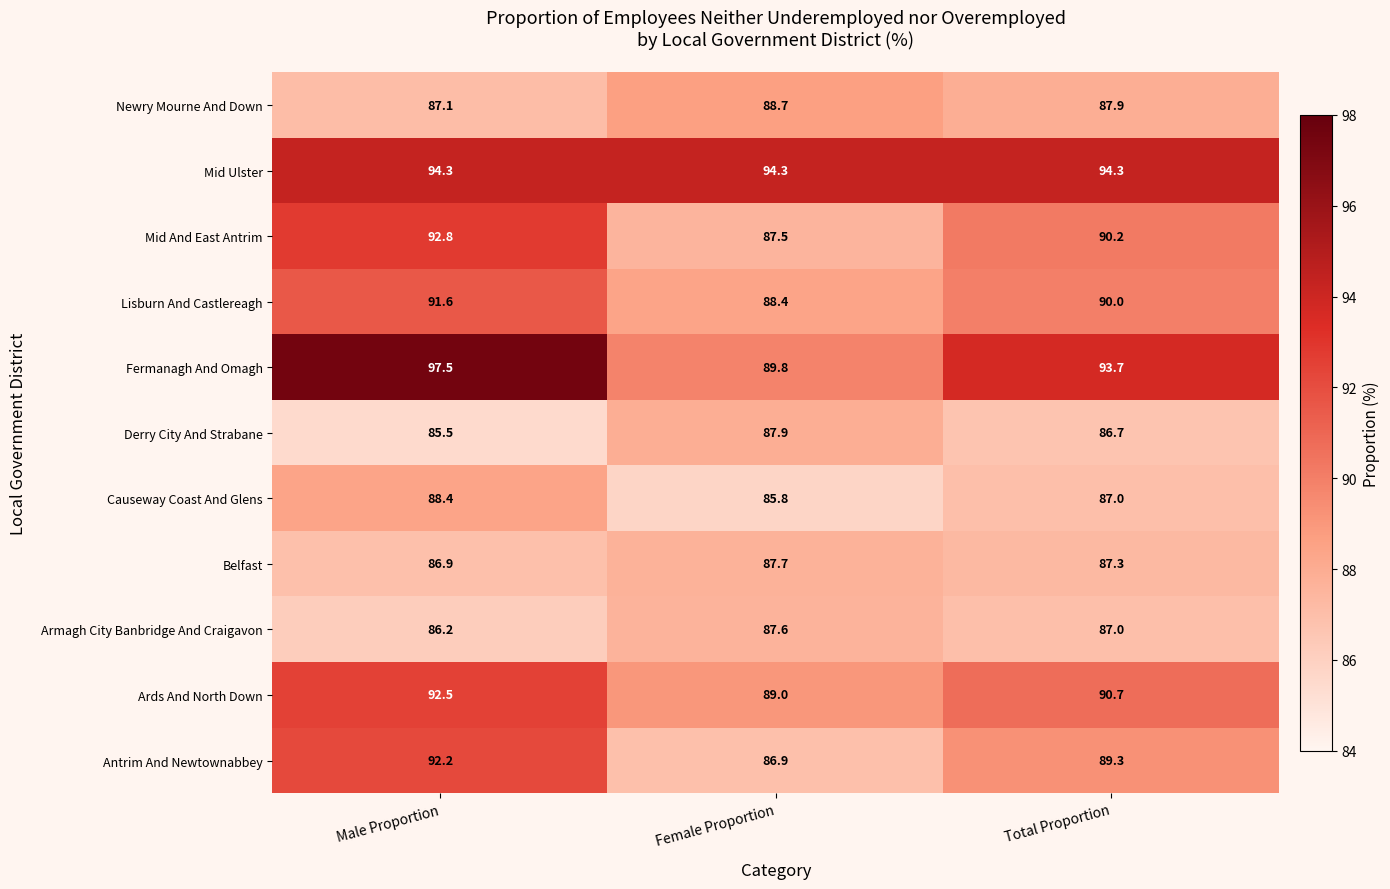

What is the difference between the highest and lowest values at Female Proportion?

8.5